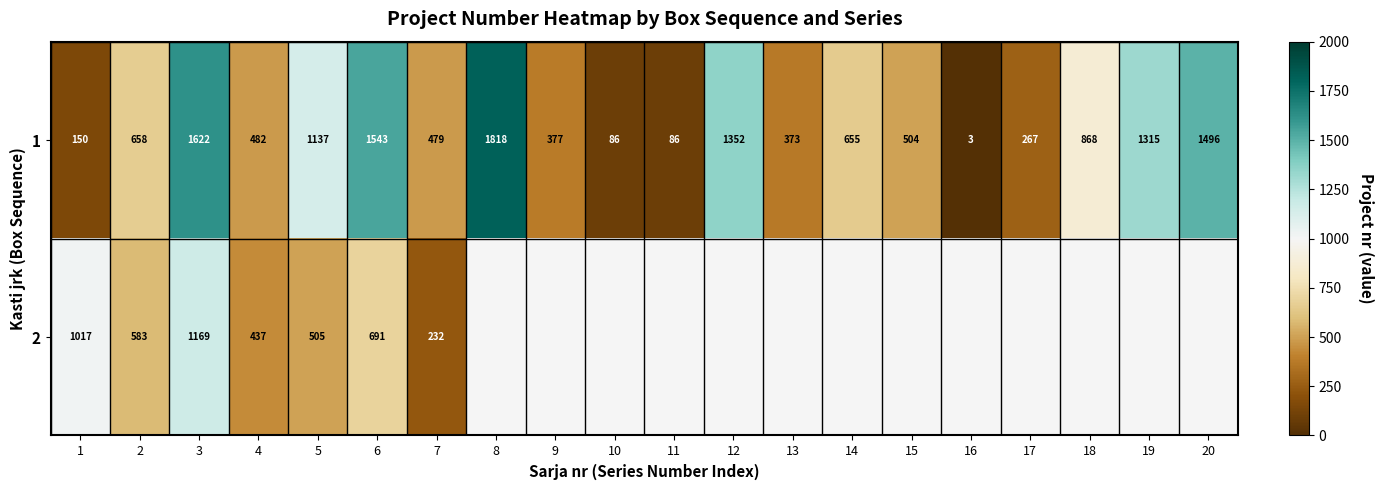

The value of 2 at 3 is 1169. True or false?

True